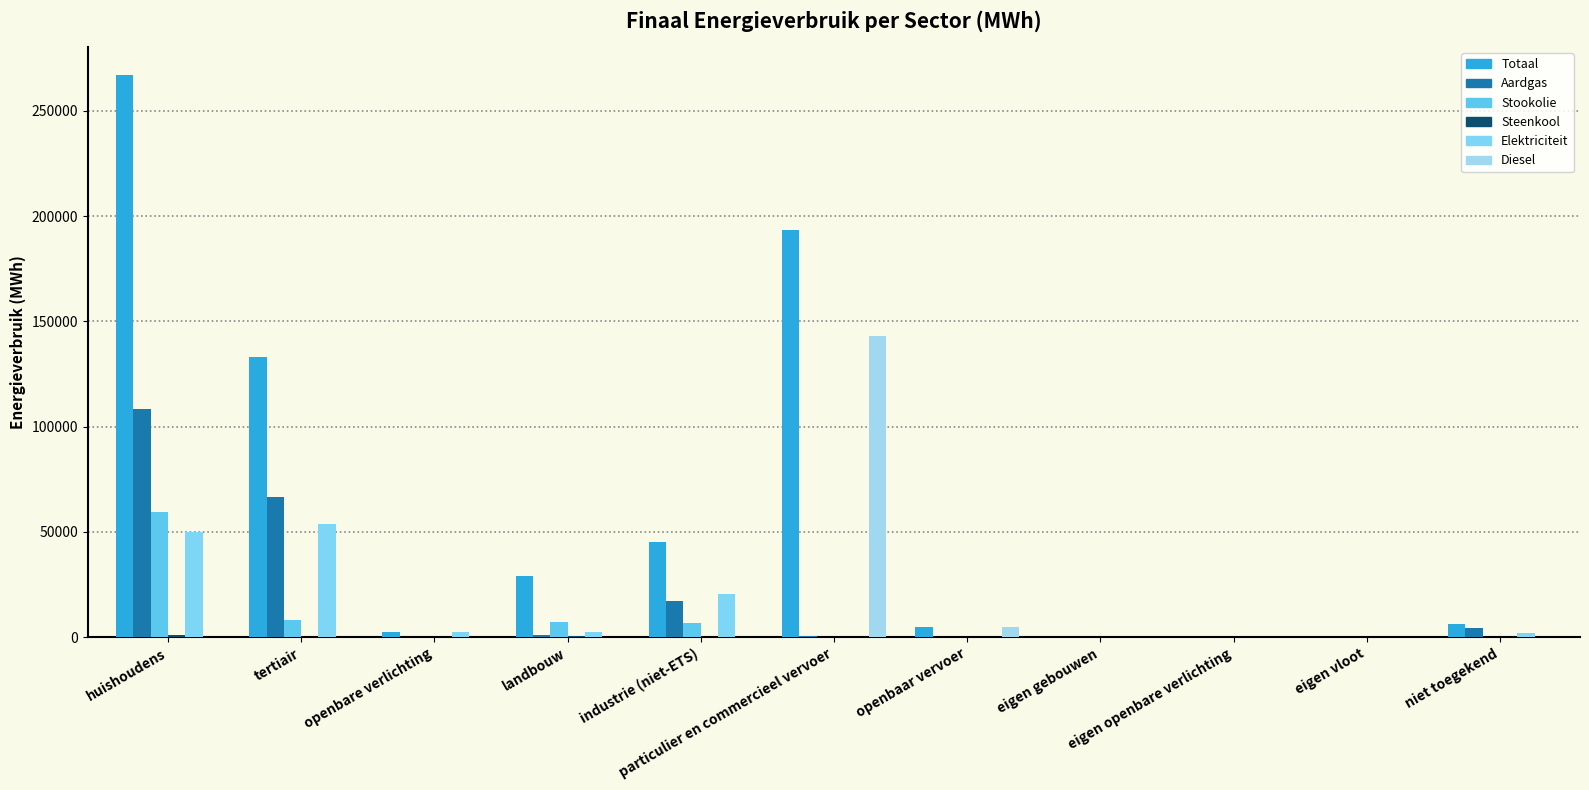

Reading left to right, list all the values displayed in this chart.

Totaal: 266993.5	133244.2	2206.8	29038.2	45251.7	193152.3	4920.2	0.0	0.0	0.0	6256.4
Aardgas: 108155.5	66351.2	0.0	865.5	17240.1	601.7	0.0	0.0	0.0	0.0	4517.5
Stookolie: 59571.8	8011.1	0.0	7143.6	6620.0	0.0	0.0	0.0	0.0	0.0	0.0
Steenkool: 1091.2	0.1	0.0	578.0	7.4	0.0	0.0	0.0	0.0	0.0	0.0
Elektriciteit: 49682.1	53793.0	2206.8	2201.8	20621.3	147.7	0.0	0.0	0.0	0.0	1738.9
Diesel: 0.0	0.0	0.0	0.0	0.0	142966.7	4666.9	0.0	0.0	0.0	0.0